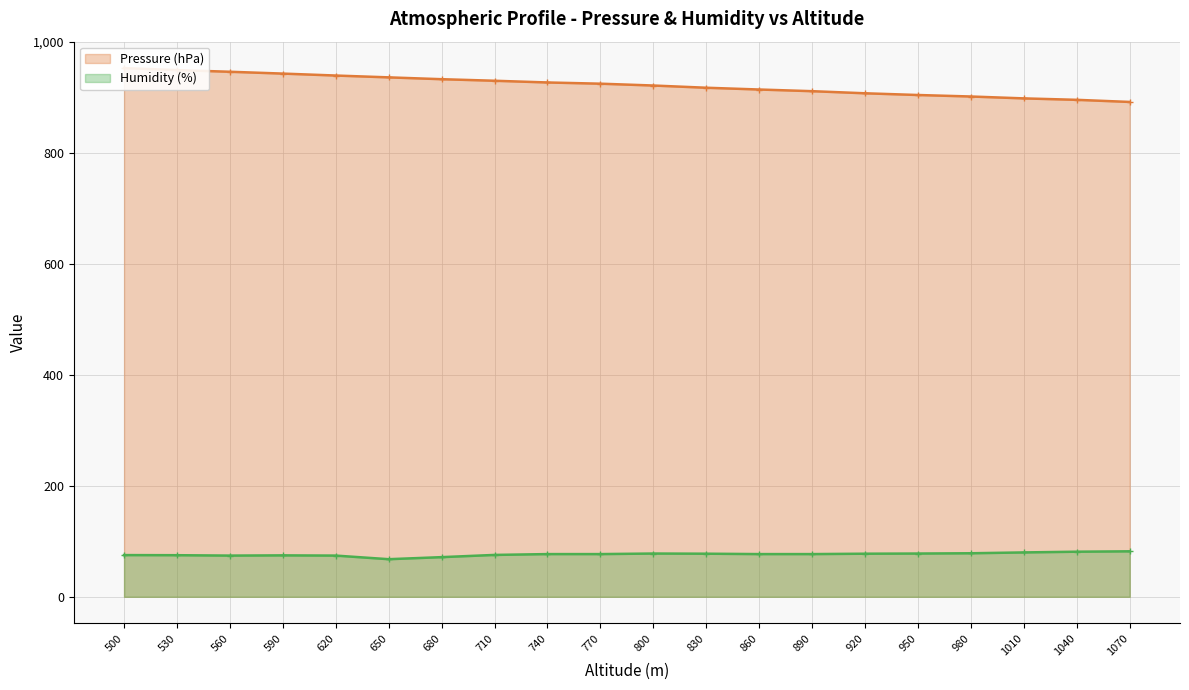

At how many categories does at least one series exceed 101?

20